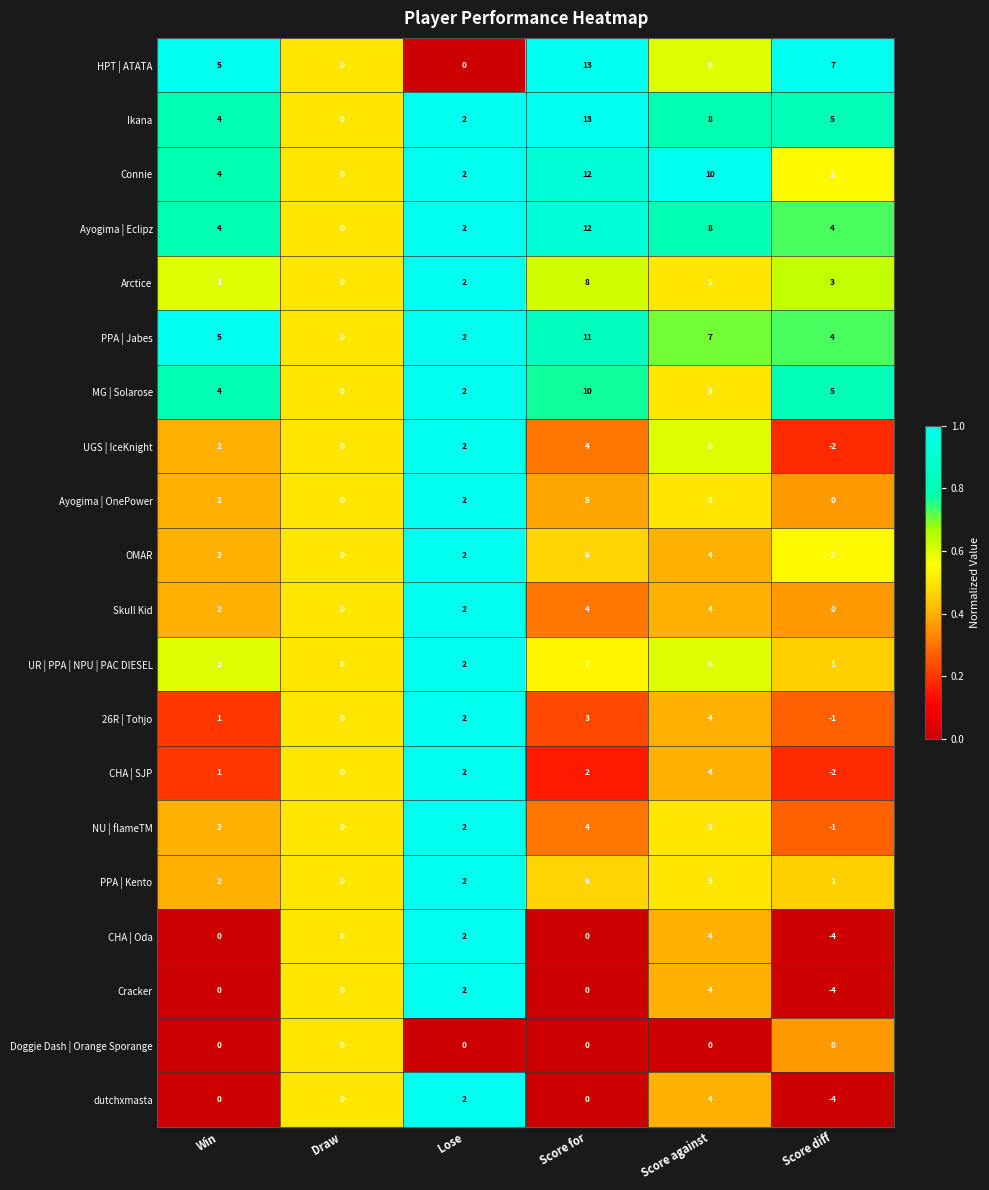

True or false: Ayogima | Eclipz has a value of 12 at Score for.

True